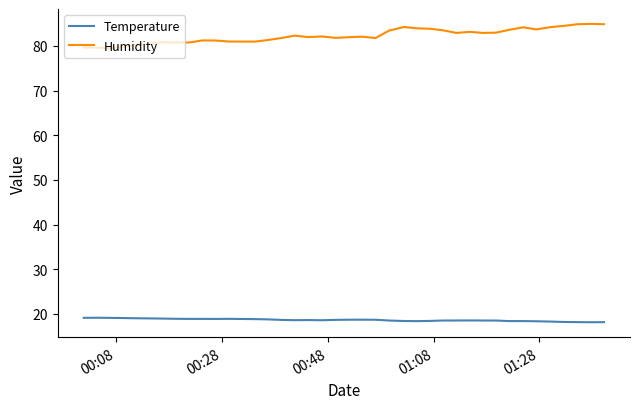

What is the maximum value for Humidity?

84.9